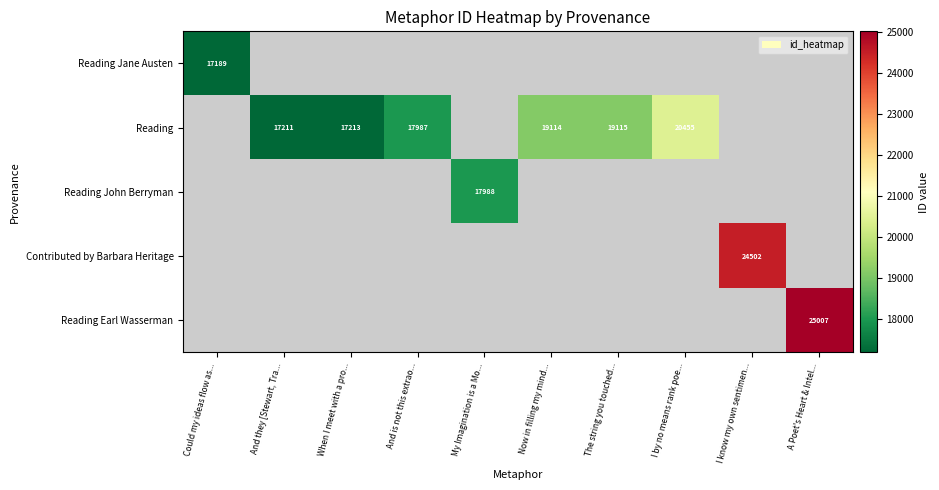

Is it true that Reading equals 17213 at When I meet with a pro...?

True